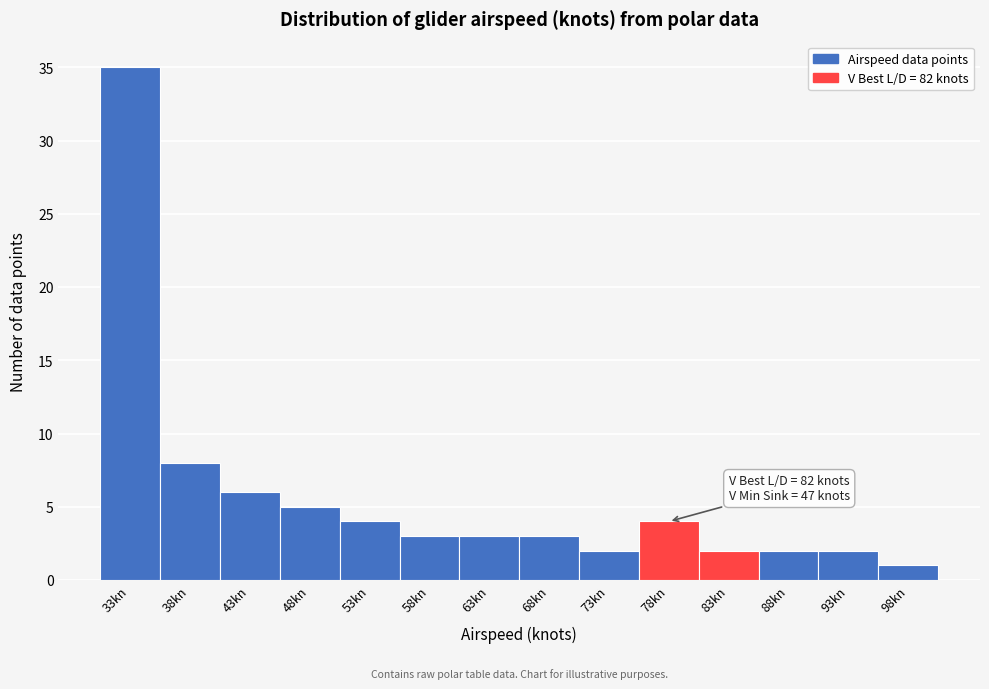

Reading right to left, transcribe all the data shown in this chart.

1	2	2	2	4	2	3	3	3	4	5	6	8	35